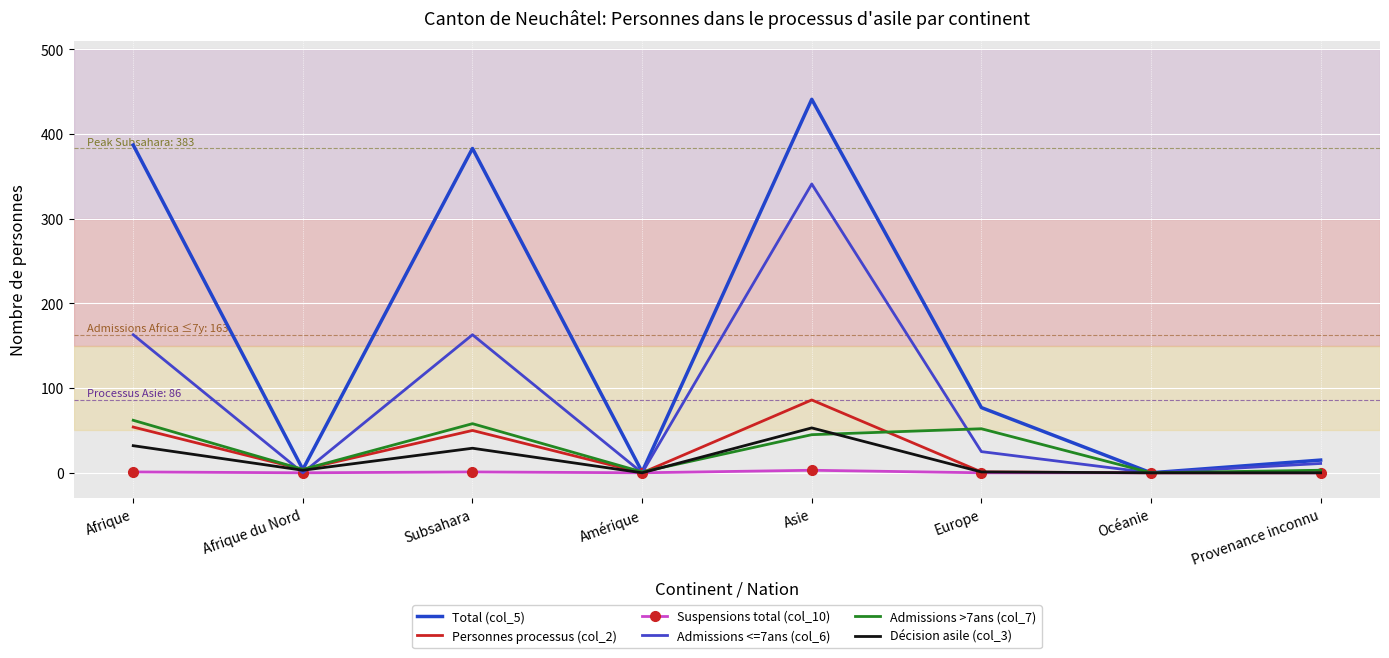

Read the Admissions >7ans (col_7) value at Europe.

52